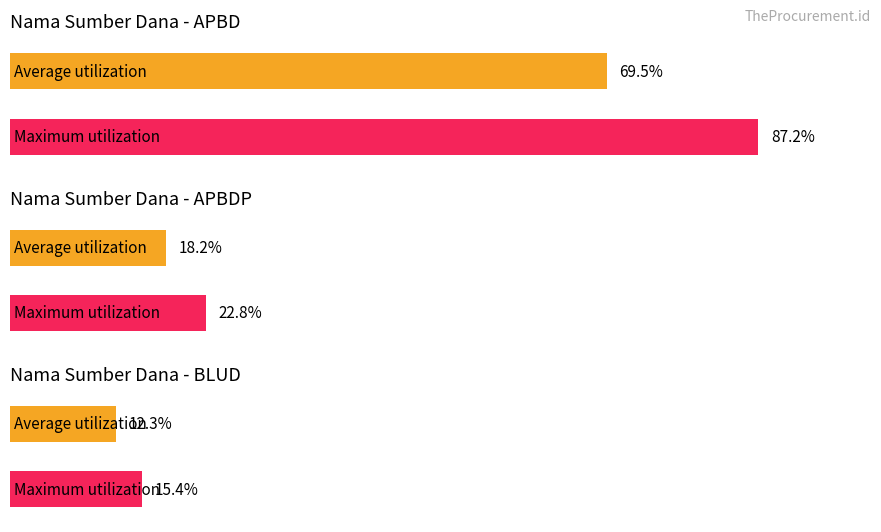

Are the bars grouped side by side (vs. stacked)?

Yes